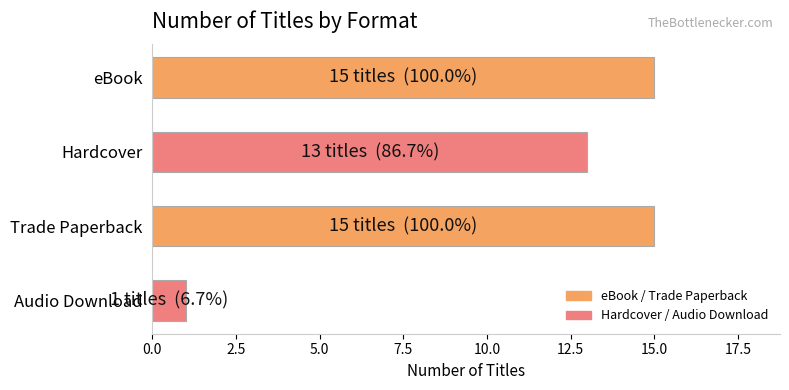

Reading top to bottom, list all the values displayed in this chart.

eBook=15	Hardcover=13	Trade Paperback=15	Audio Download=1